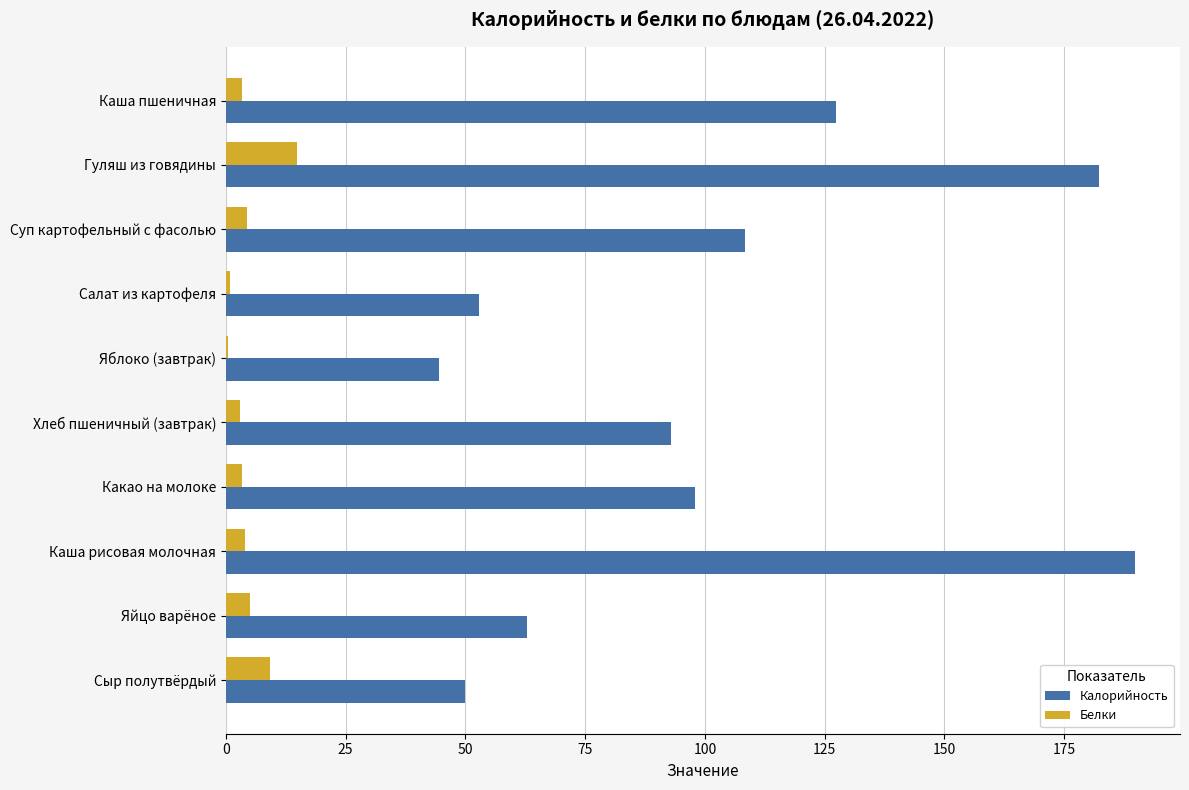

What value does the Белки series have at Сыр полутвёрдый?

9.3